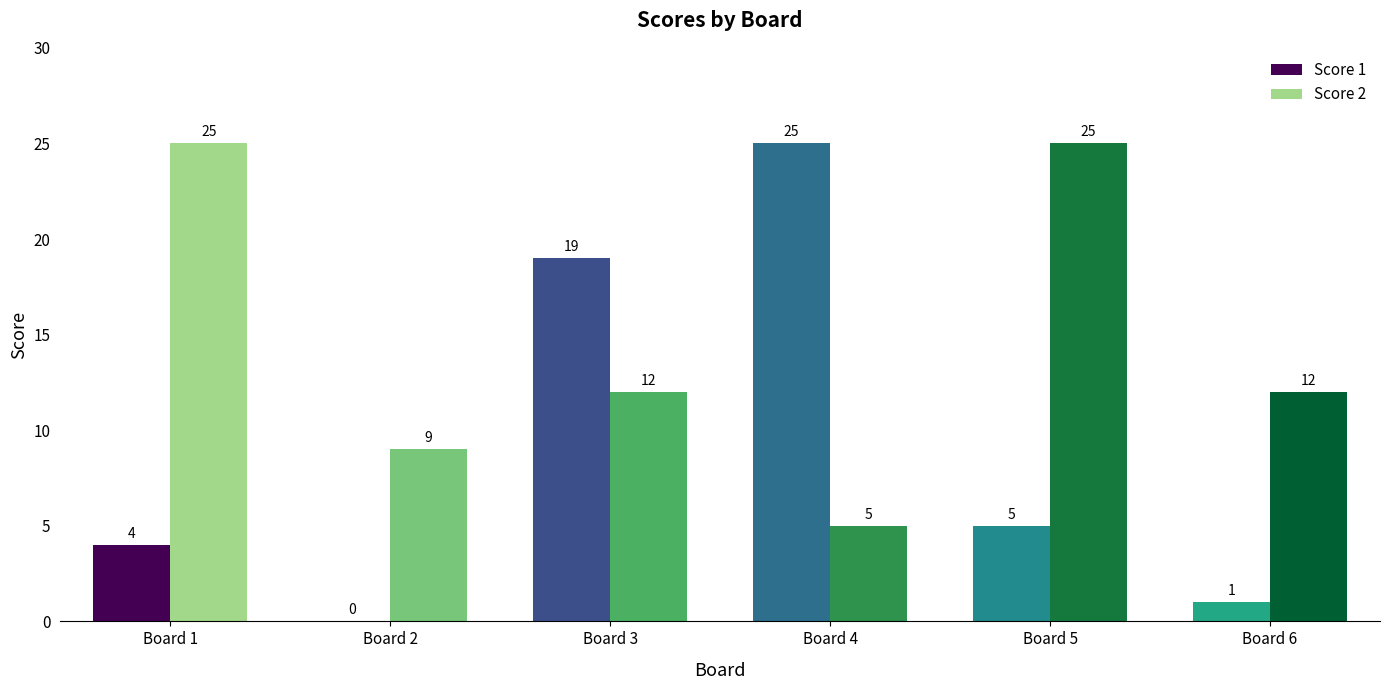

Are the bars horizontal?

No